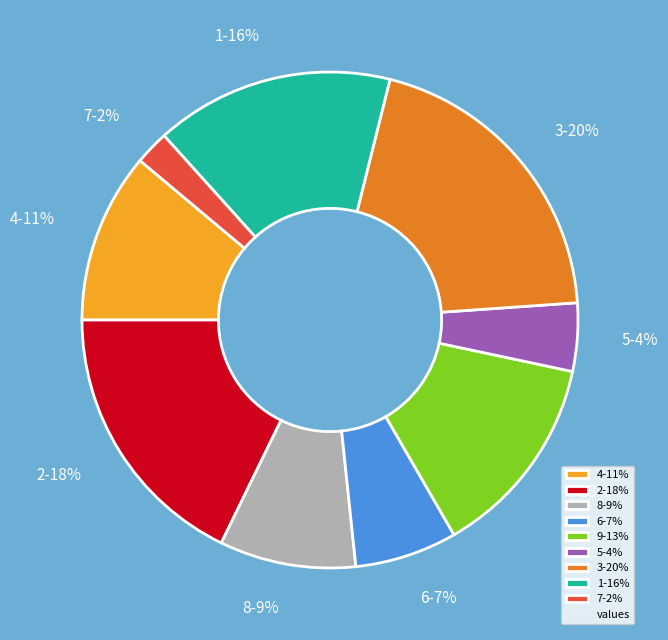

Does 6-7% account for over 50% of the chart?

No